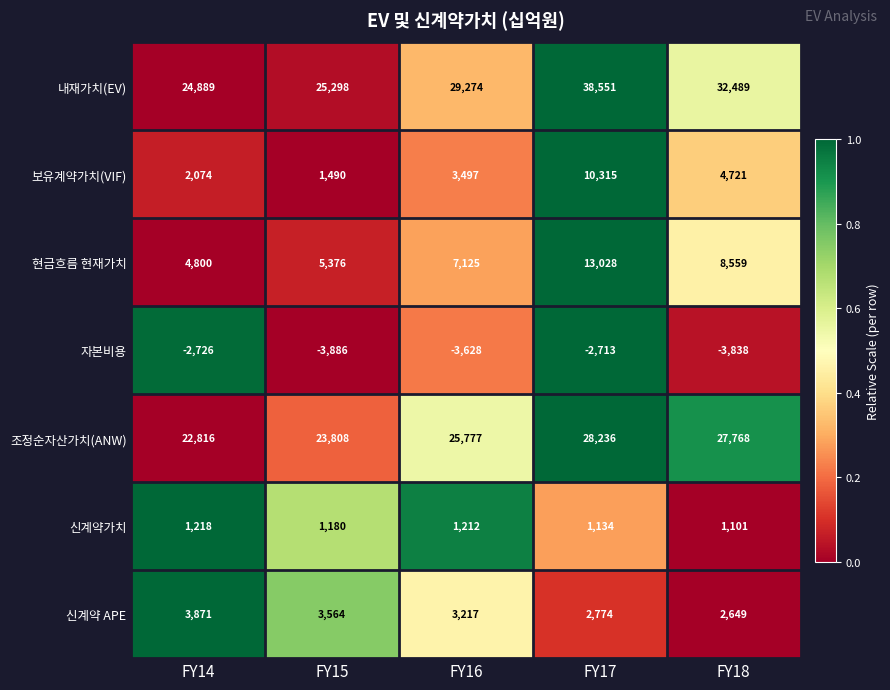

How many categories are shown in the chart?

5